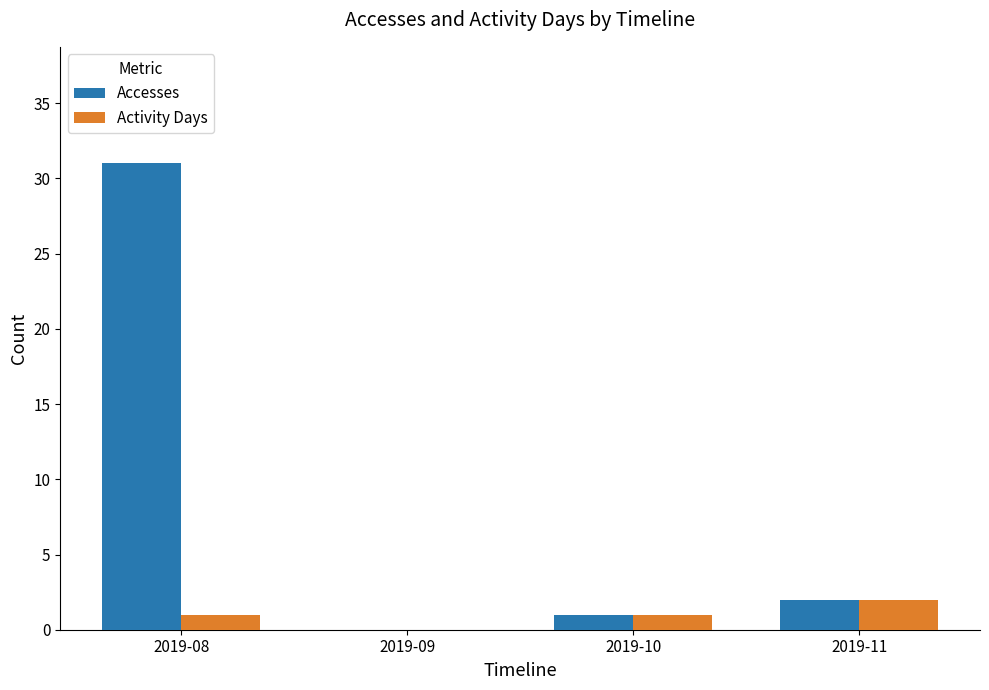

How many groups of bars are there?

4